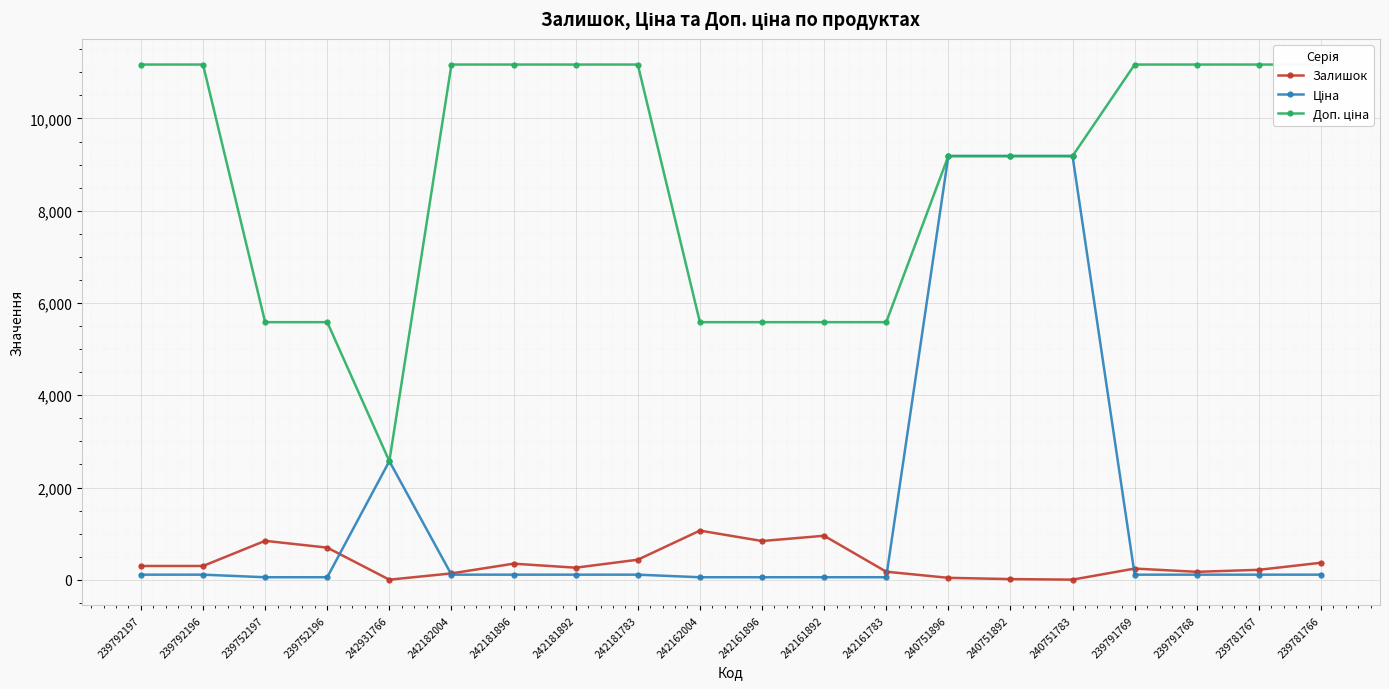

What are all the series names shown in the legend?

Залишок, Ціна, Доп. ціна